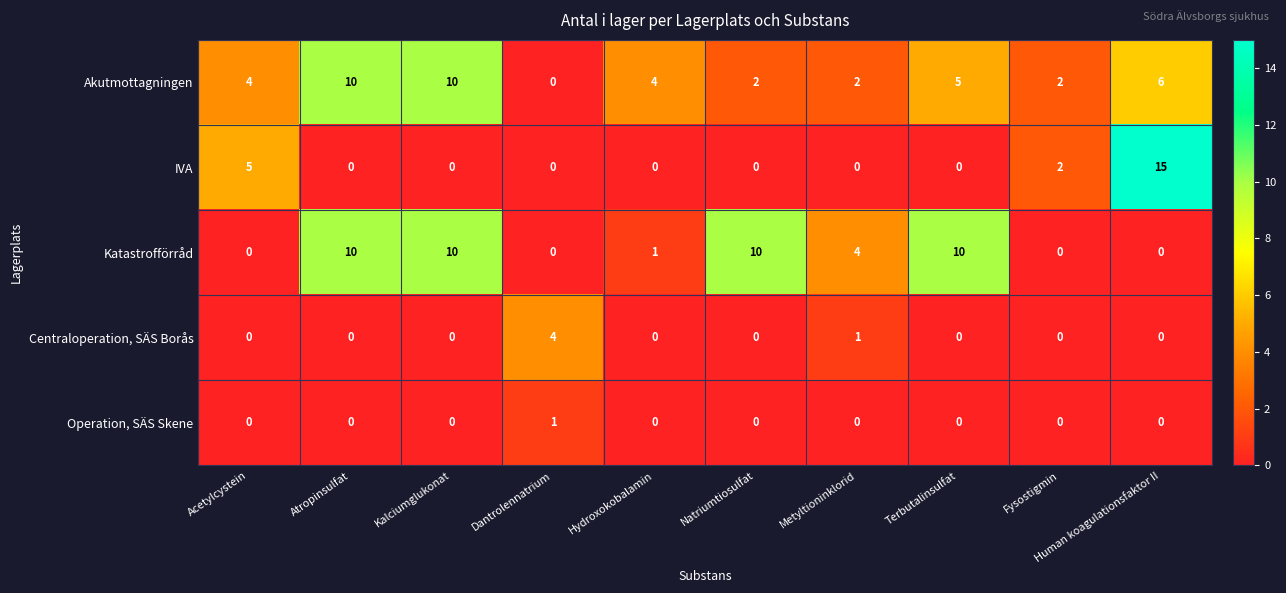

Where is Centraloperation, SÄS Borås nearest to the value 2?

Metyltioninklorid